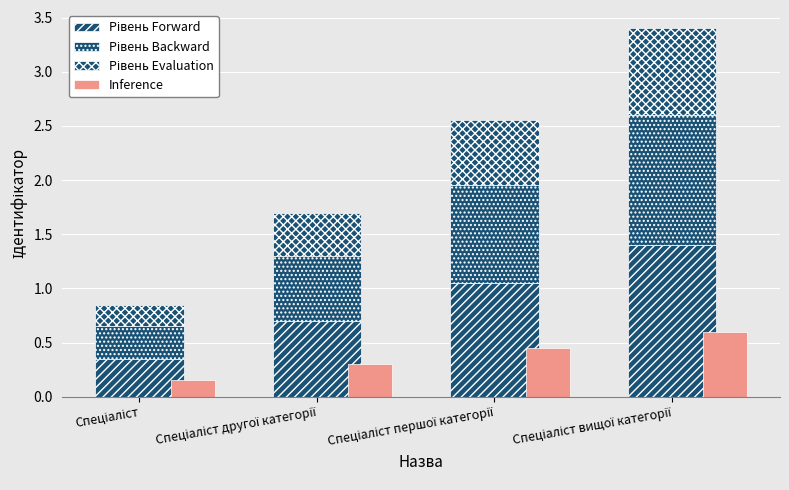

How many bars are there in each group?

4